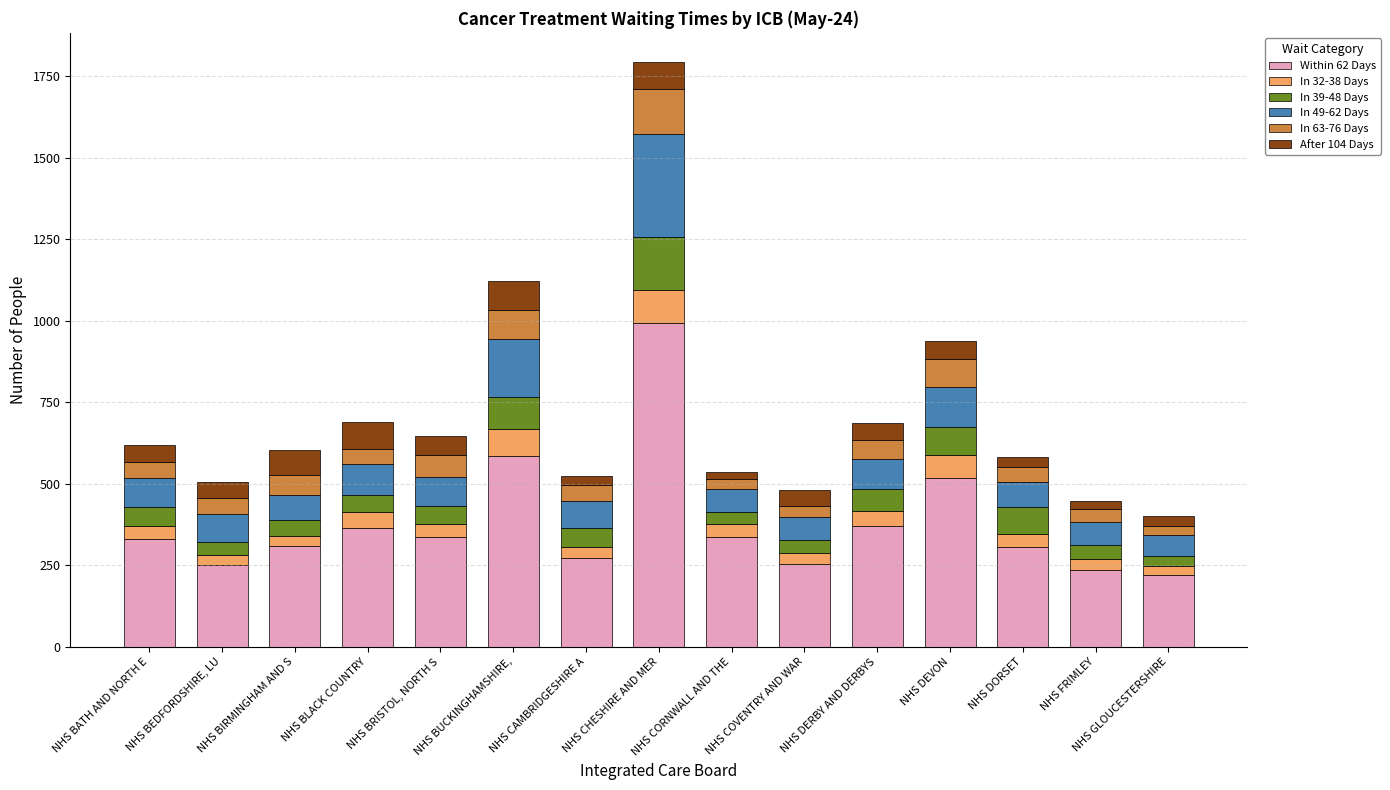

List the labels in order of Within 62 Days value, smallest first.

NHS GLOUCESTERSHIRE, NHS FRIMLEY, NHS BEDFORDSHIRE, LU, NHS COVENTRY AND WAR, NHS CAMBRIDGESHIRE A, NHS DORSET, NHS BIRMINGHAM AND S, NHS BATH AND NORTH E, NHS CORNWALL AND THE, NHS BRISTOL, NORTH S, NHS BLACK COUNTRY, NHS DERBY AND DERBYS, NHS DEVON, NHS BUCKINGHAMSHIRE,, NHS CHESHIRE AND MER